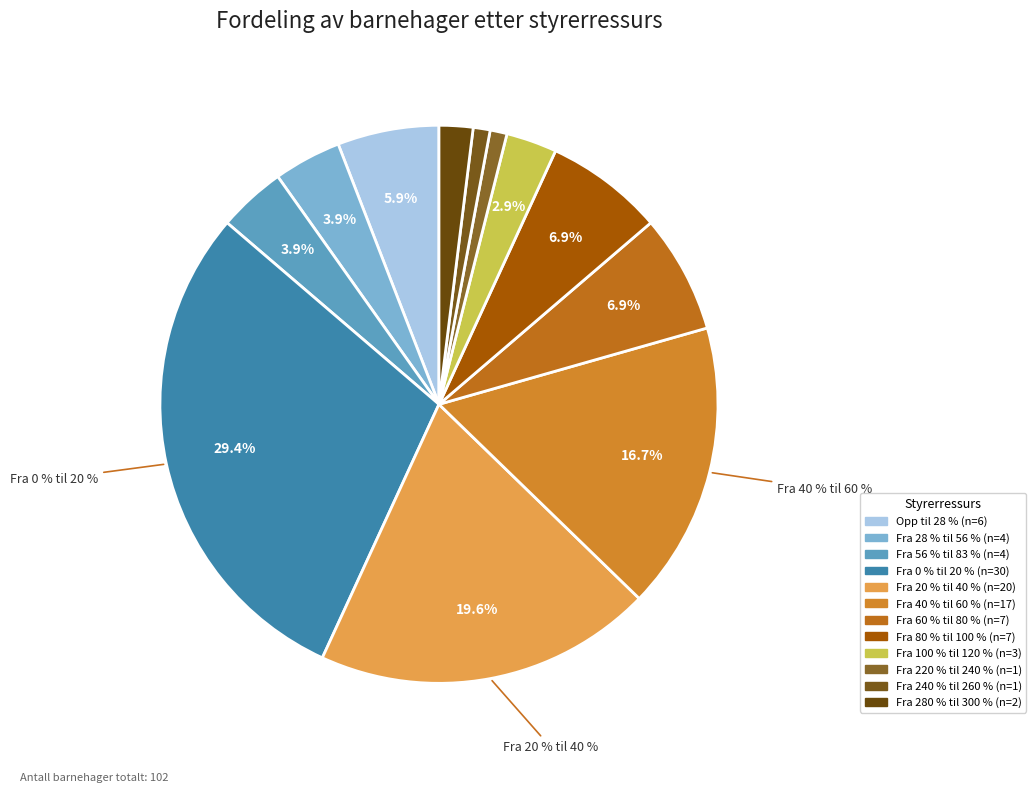

How many slices are in this pie chart?

12